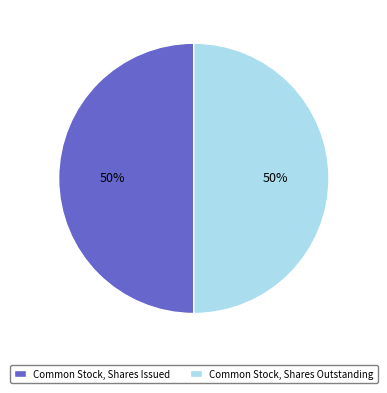

Approximately how many times larger is the value at Common Stock, Shares Outstanding compared to Common Stock, Shares Issued?

1.0